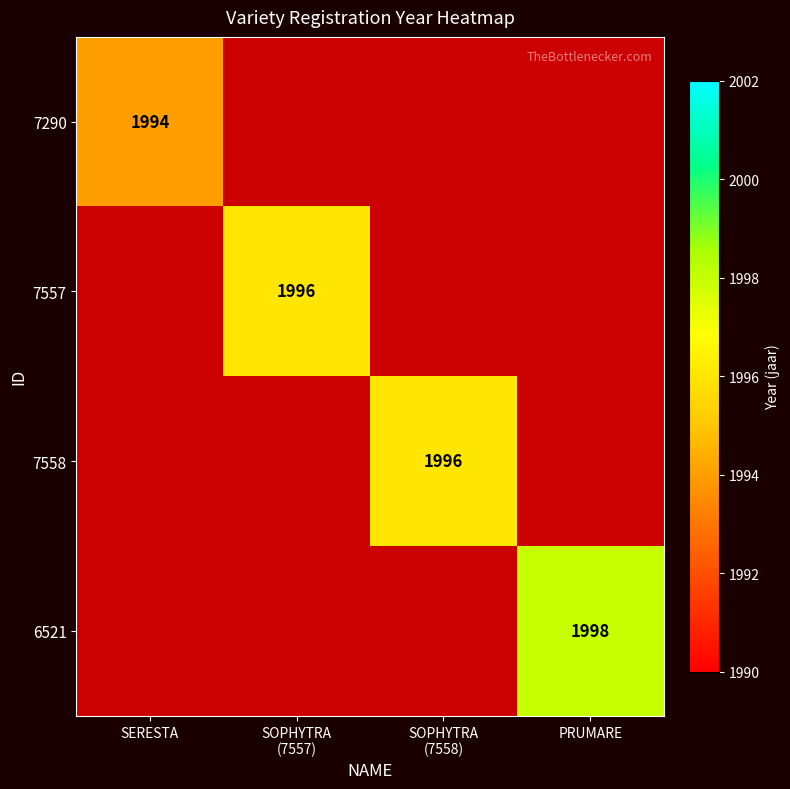

At how many categories does at least one series exceed 1997?

1